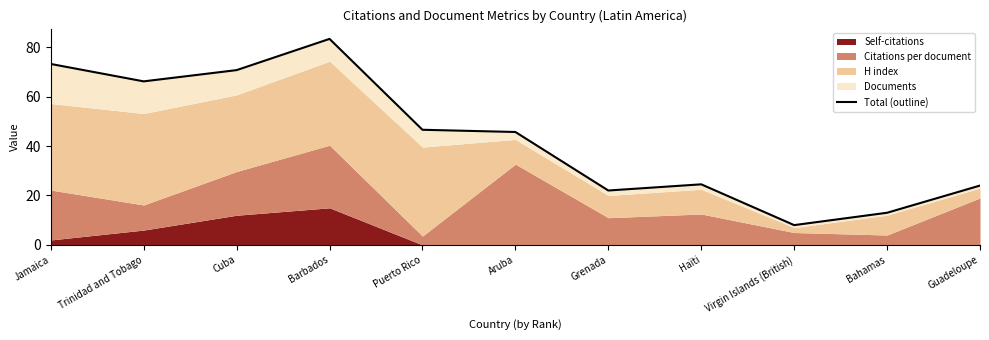

Reading left to right, what are all the values shown in this chart?

Jamaica=73.2	Trinidad and Tobago=66.2	Cuba=70.7	Barbados=83.3	Puerto Rico=46.6	Aruba=45.7	Grenada=22.0	Haïti=24.5	Virgin Islands (British)=8.0	Bahamas=13.0	Guadeloupe=24.0